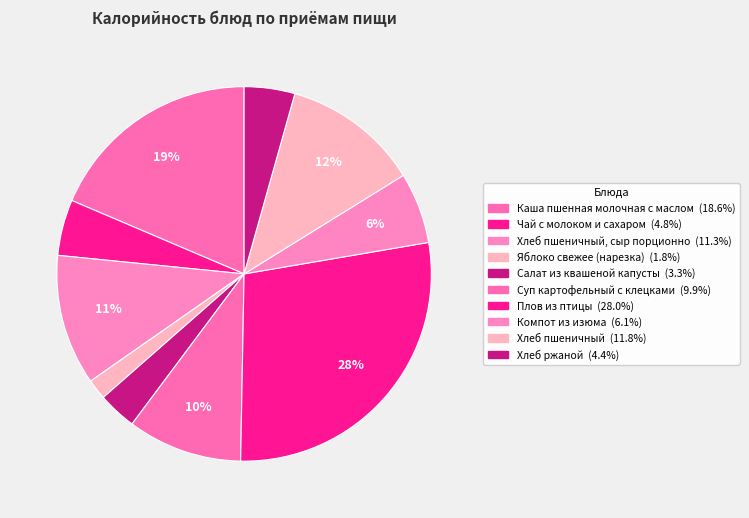

Count the number of slices in the pie.

10